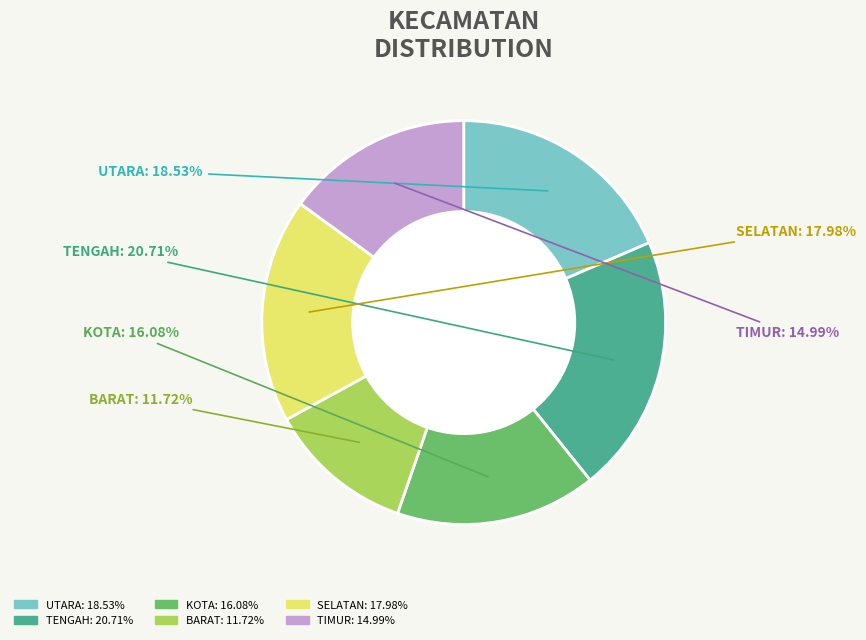

Which category has the biggest portion of the pie?

TENGAH